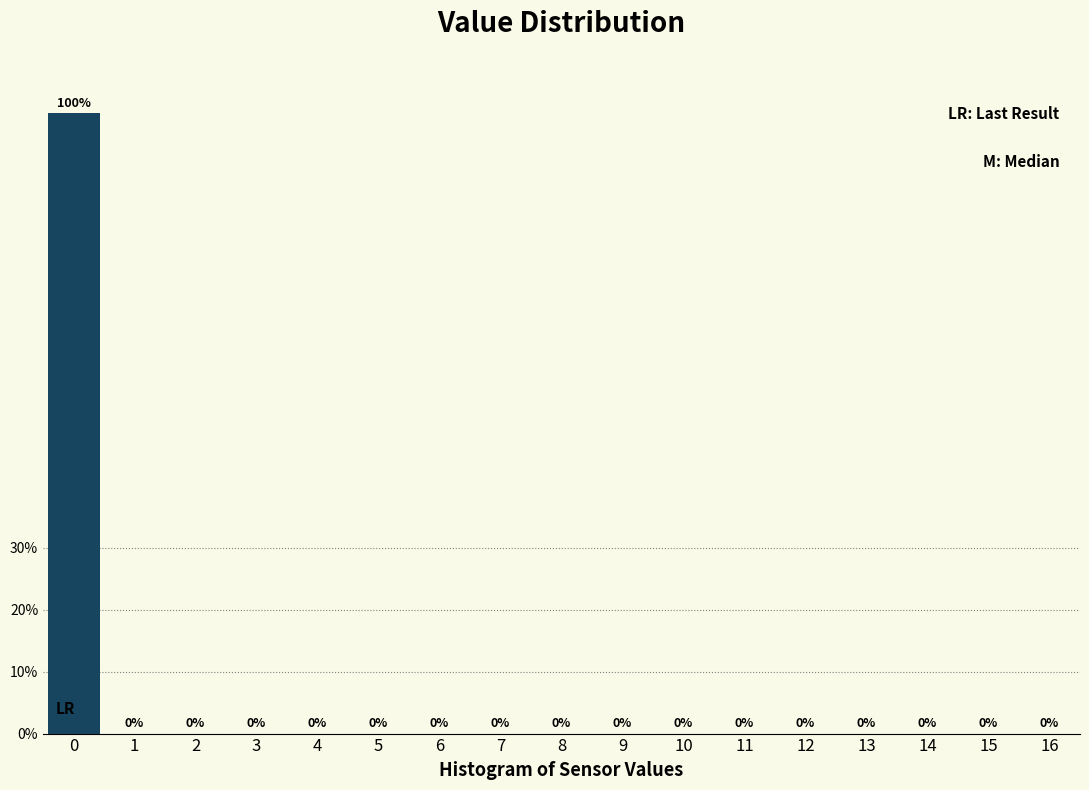

Reading left to right, list every bar in this chart as the range it spans on the x-axis followed by its height.

-0.5 to 0.5: 100
0.5 to 1.5: 0
1.5 to 2.5: 0
2.5 to 3.5: 0
3.5 to 4.5: 0
4.5 to 5.5: 0
5.5 to 6.5: 0
6.5 to 7.5: 0
7.5 to 8.5: 0
8.5 to 9.5: 0
9.5 to 10.5: 0
10.5 to 11.5: 0
11.5 to 12.5: 0
12.5 to 13.5: 0
13.5 to 14.5: 0
14.5 to 15.5: 0
15.5 to 16.5: 0